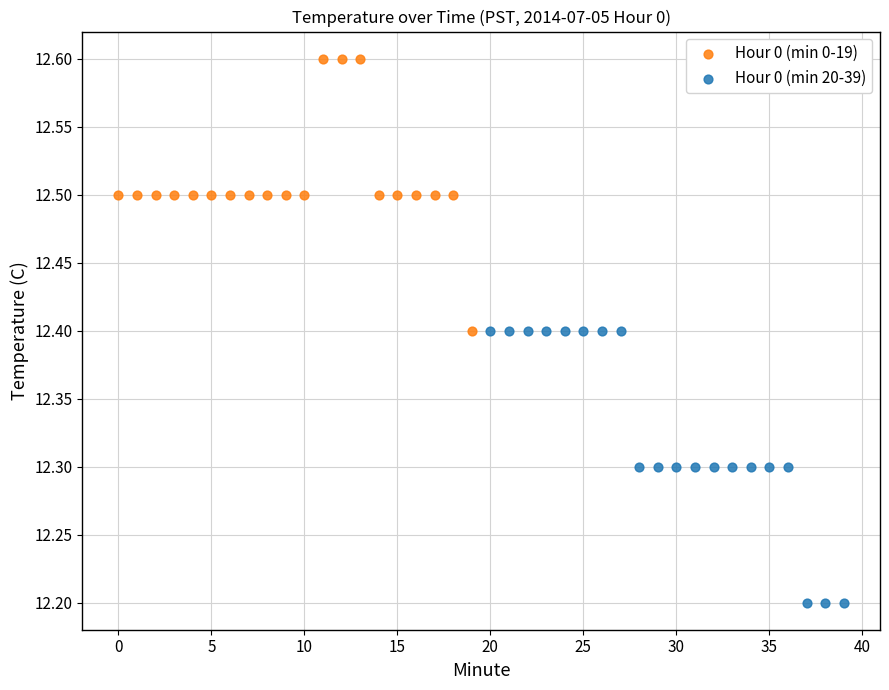

Which series contains the lowest Y value?

Hour 0 (min 20-39)